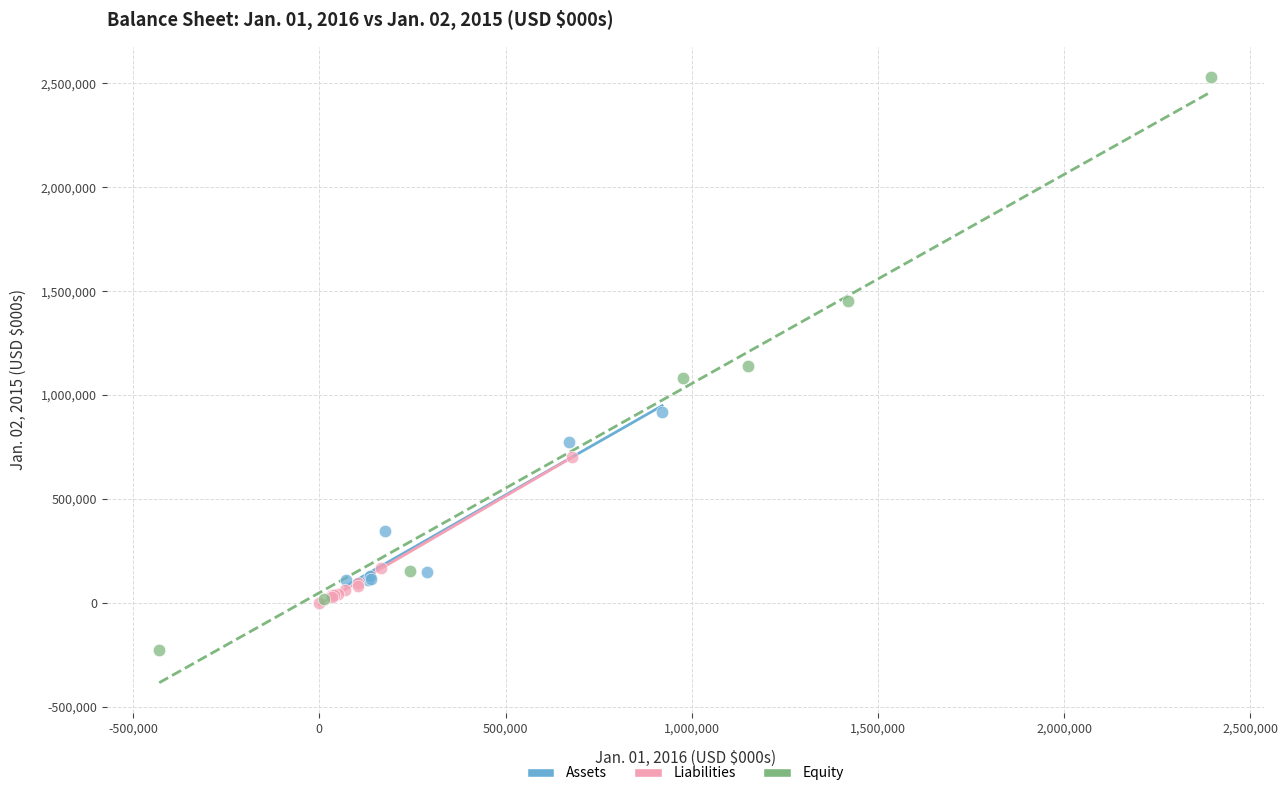

Which series has the widest spread of Y values?

Equity